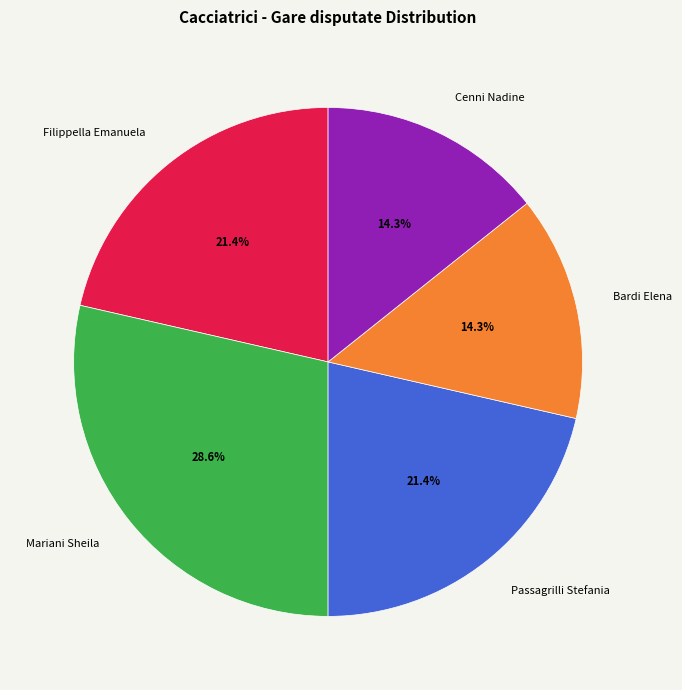

The Passagrilli Stefania slice represents 21% of the pie. True or false?

True